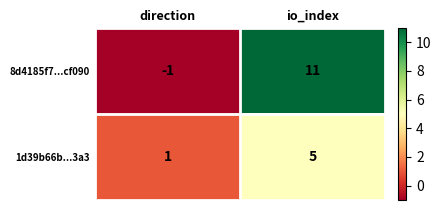

How many values in the 8d4185f7...cf090 series are below 11?

1